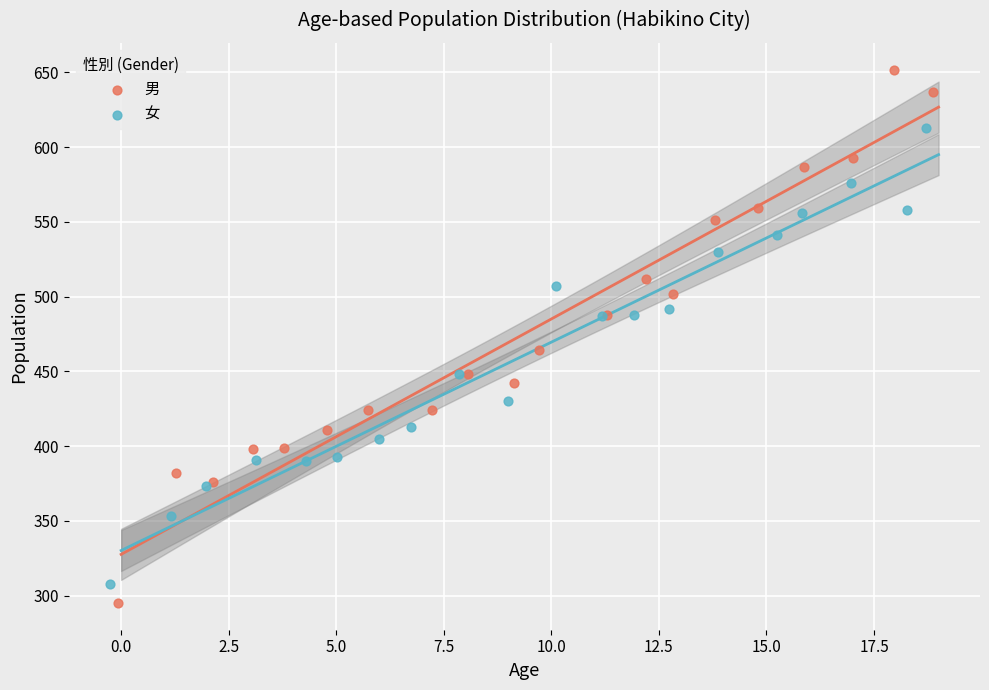

Which series has the largest Y range (max minus min)?

男